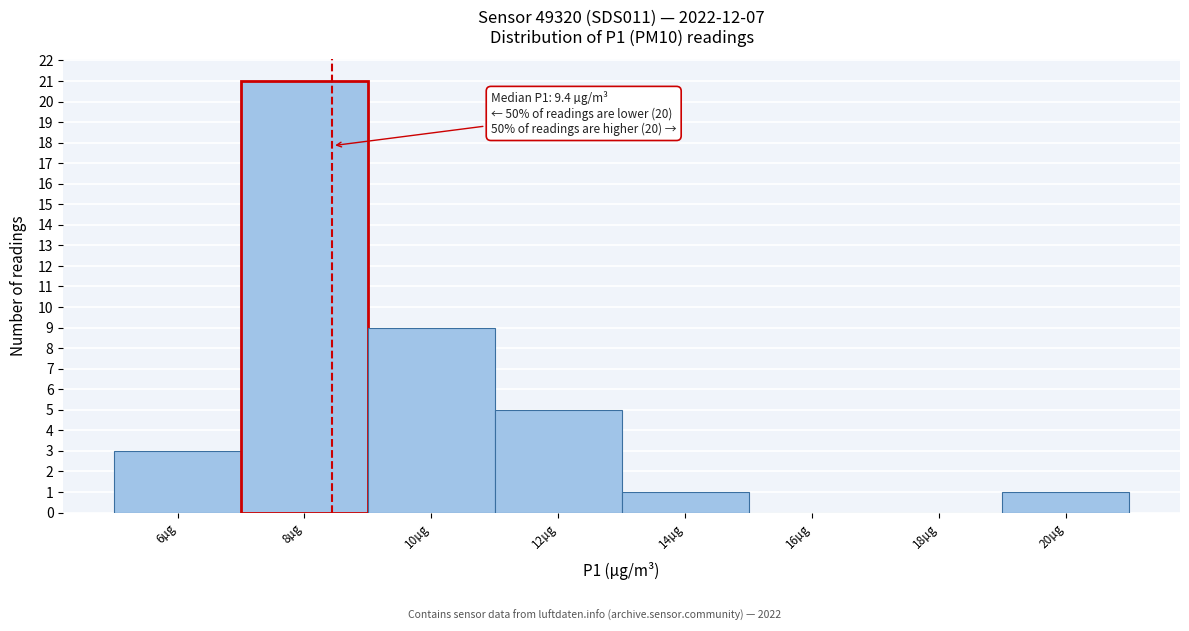

Reading left to right, extract all data points from this chart.

6µg=3	8µg=21	10µg=9	12µg=5	14µg=1	16µg=0	18µg=0	20µg=1